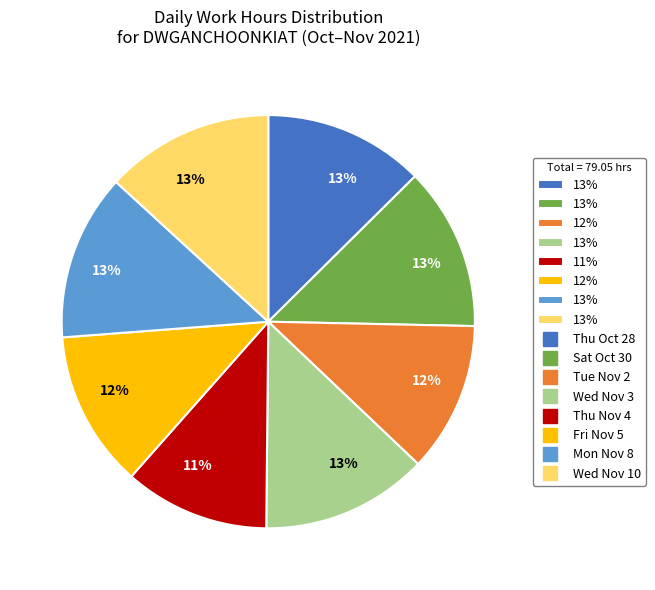

Does any single category account for the majority?

No